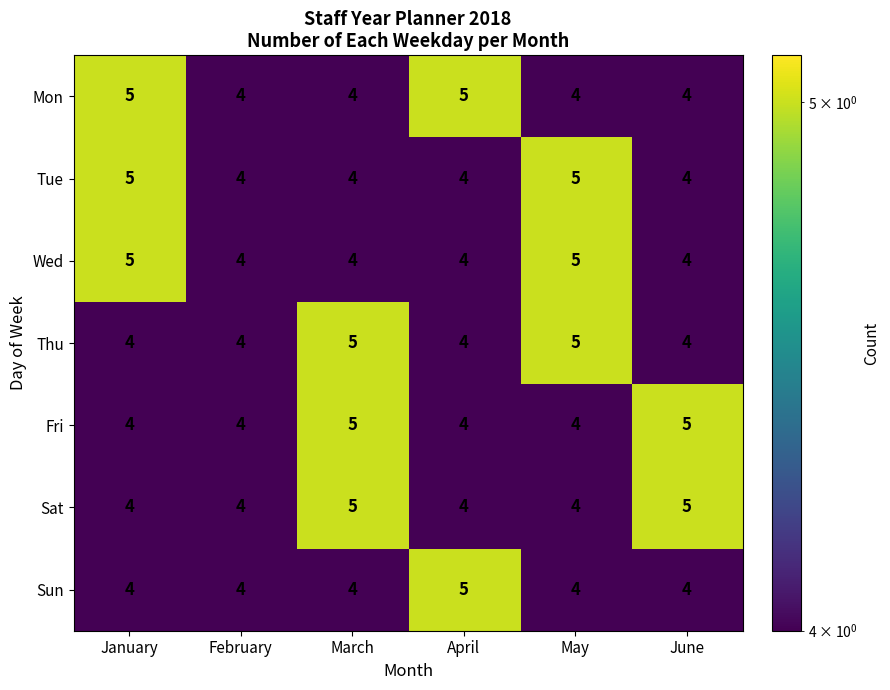

Count the number of data series in this chart.

7